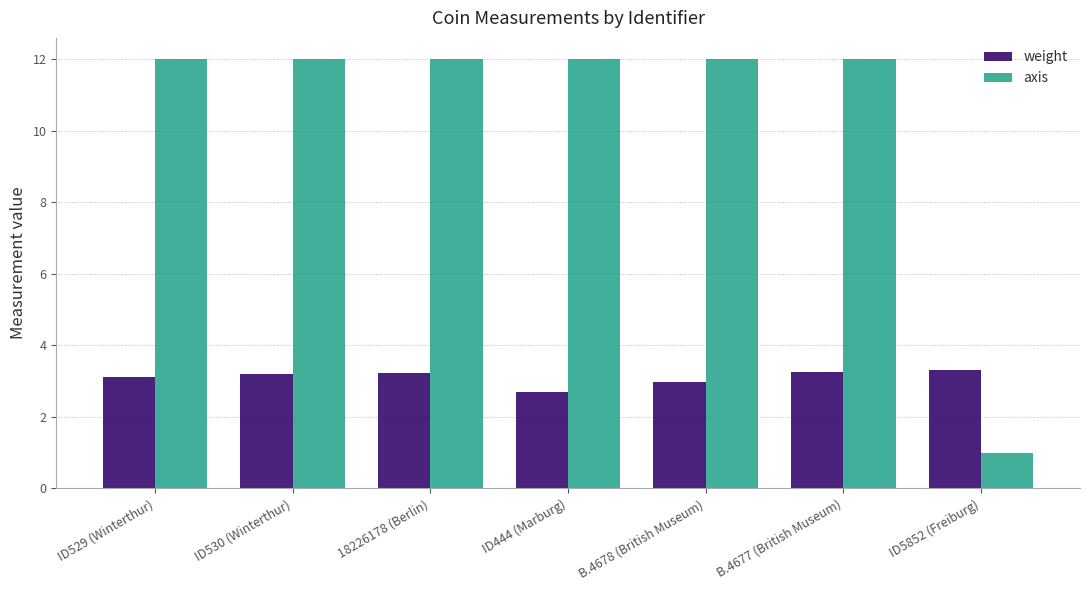

What is the minimum value shown in the chart?

1.0